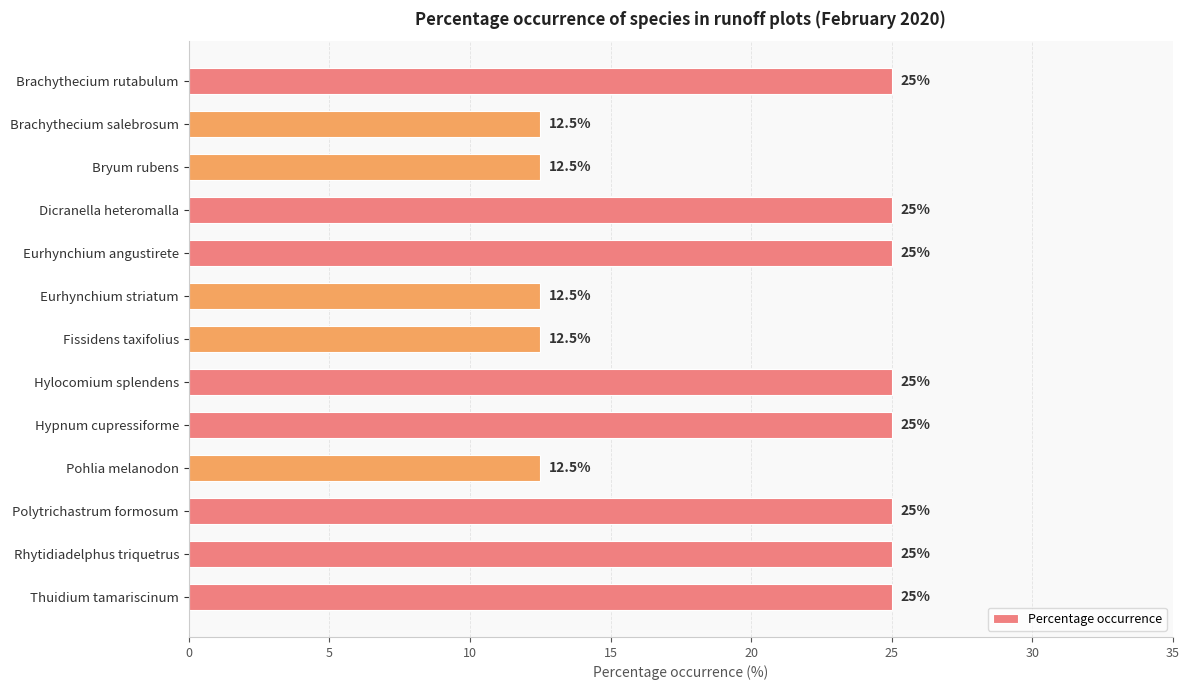

What is the approximate value at Eurhynchium angustirete?

25.0